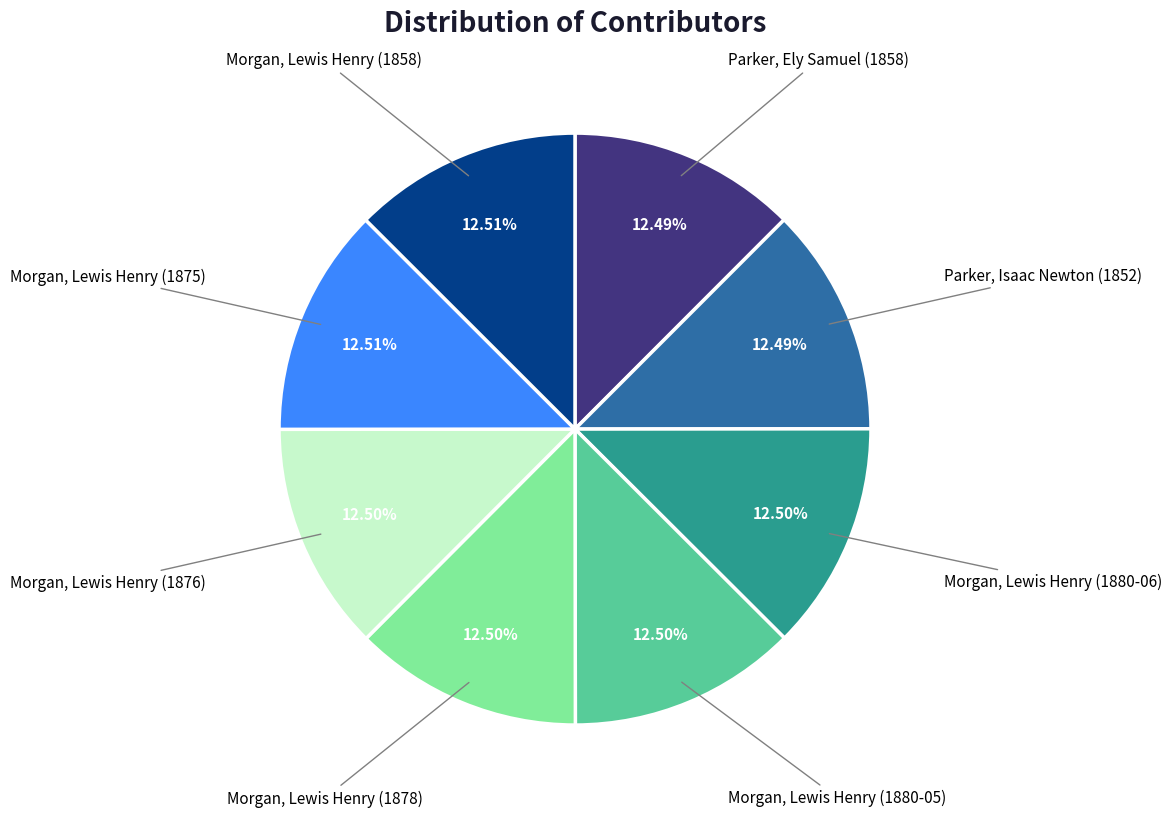

Is there a majority slice in this chart?

No